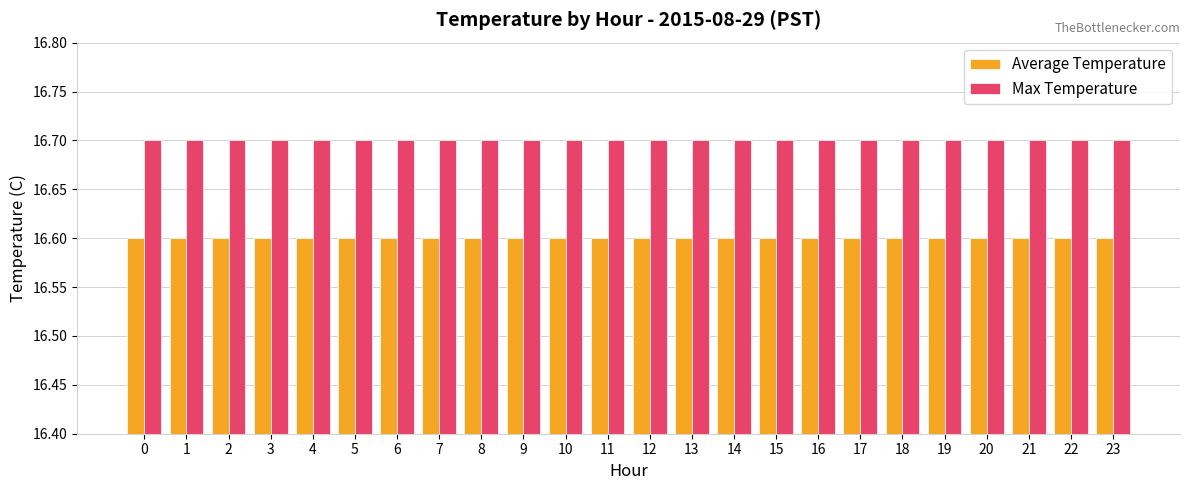

What is the value of the Max Temperature bar at the 7th from the left?

16.7